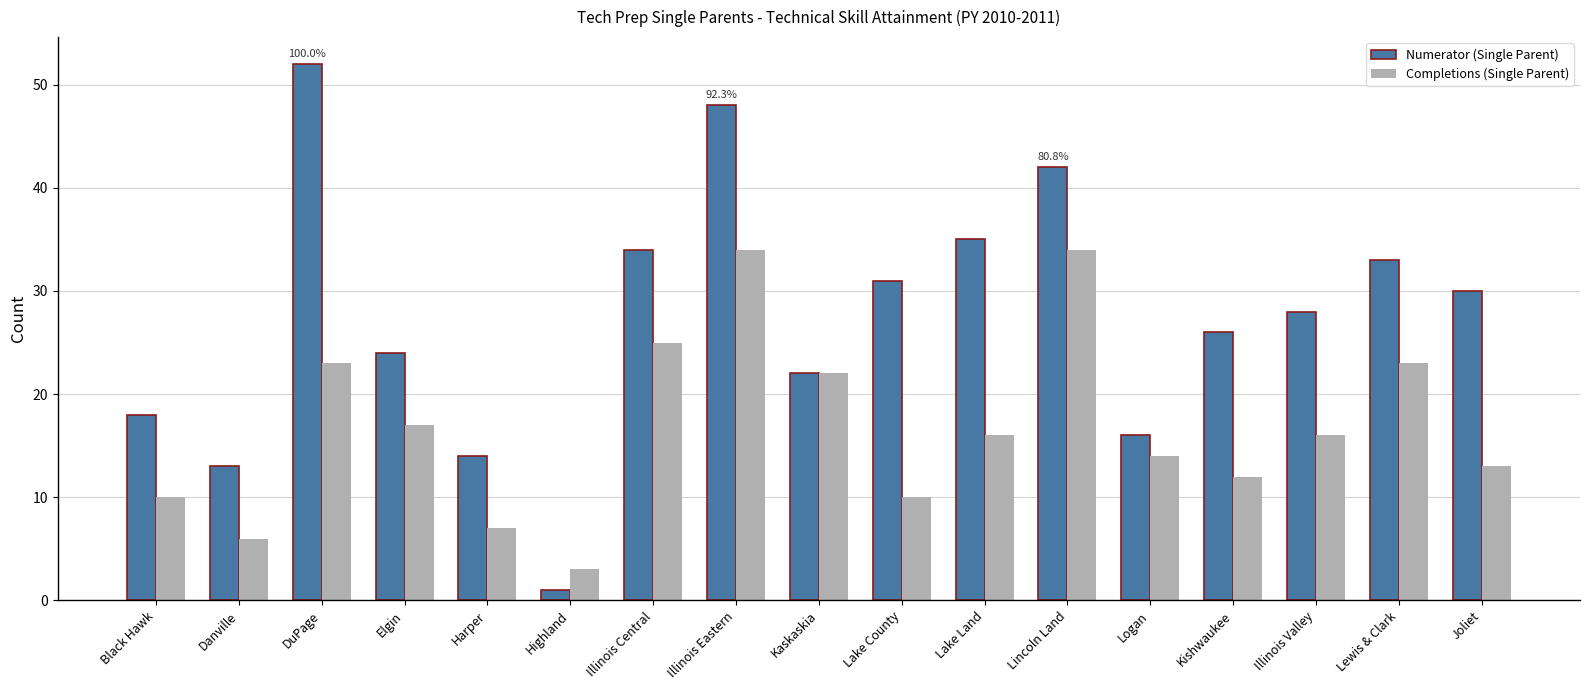

How many bars are there in total?

34